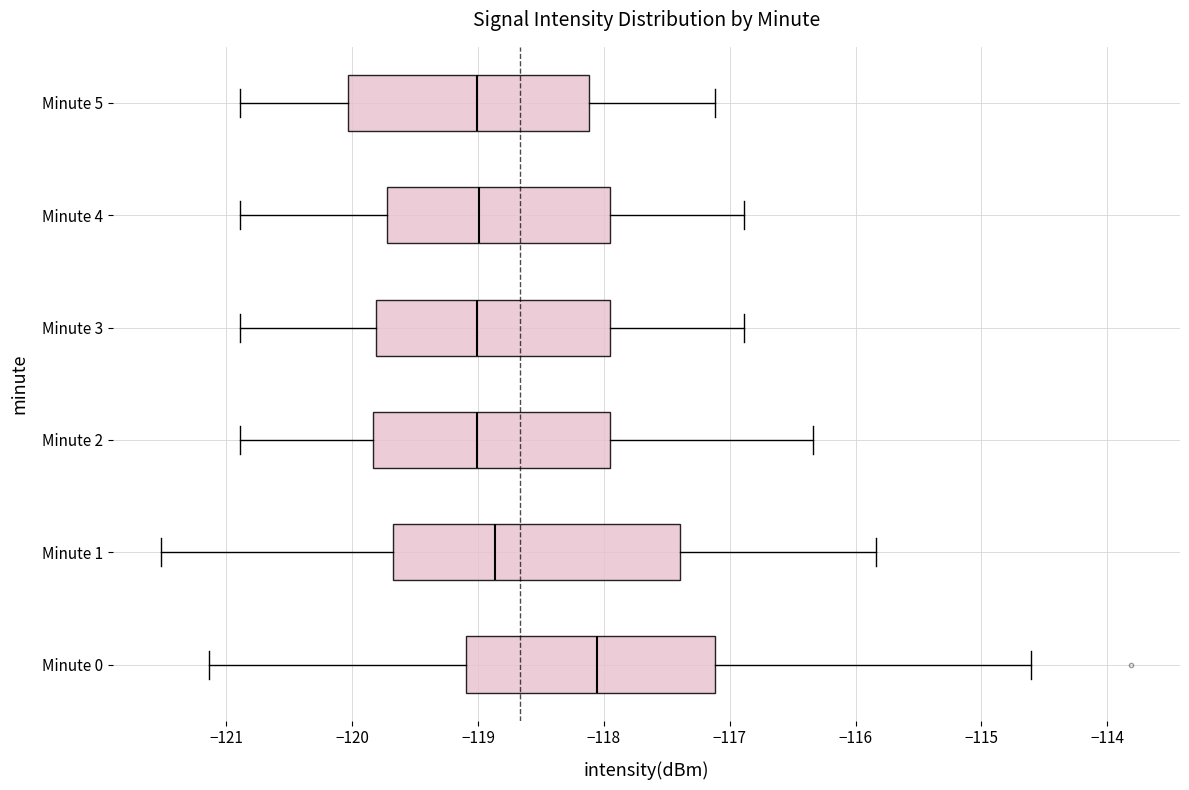

Which box's median line is the furthest to the right?

Minute 0